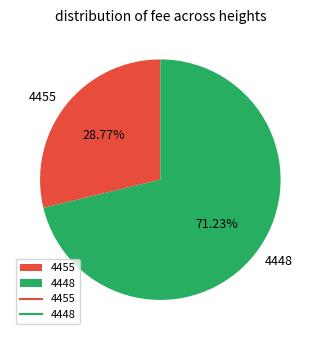

What portion of the pie excludes 4448?

28.8%